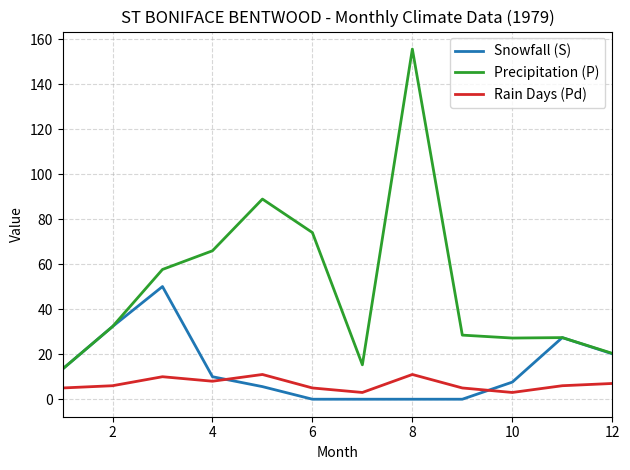

List the series in order of their peak value, highest first.

Precipitation (P), Snowfall (S), Rain Days (Pd)